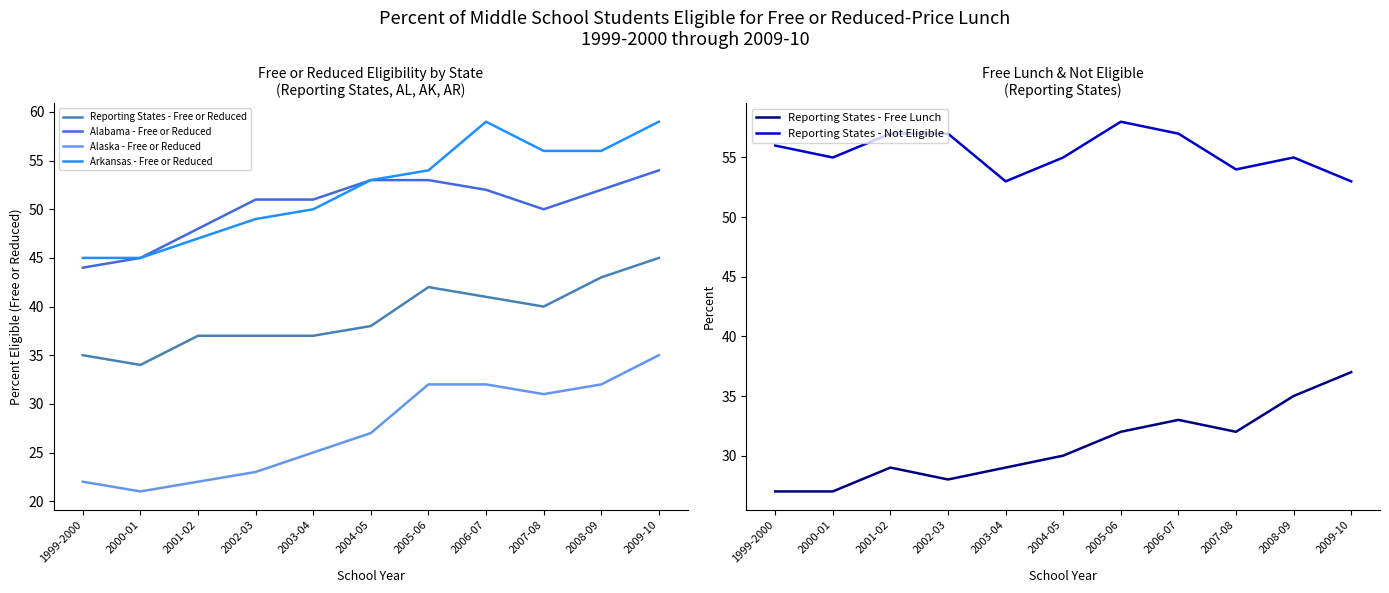

List the labels in order of Reporting States - Free or Reduced value, smallest first.

2000-01, 1999-2000, 2001-02, 2002-03, 2003-04, 2004-05, 2007-08, 2006-07, 2005-06, 2008-09, 2009-10